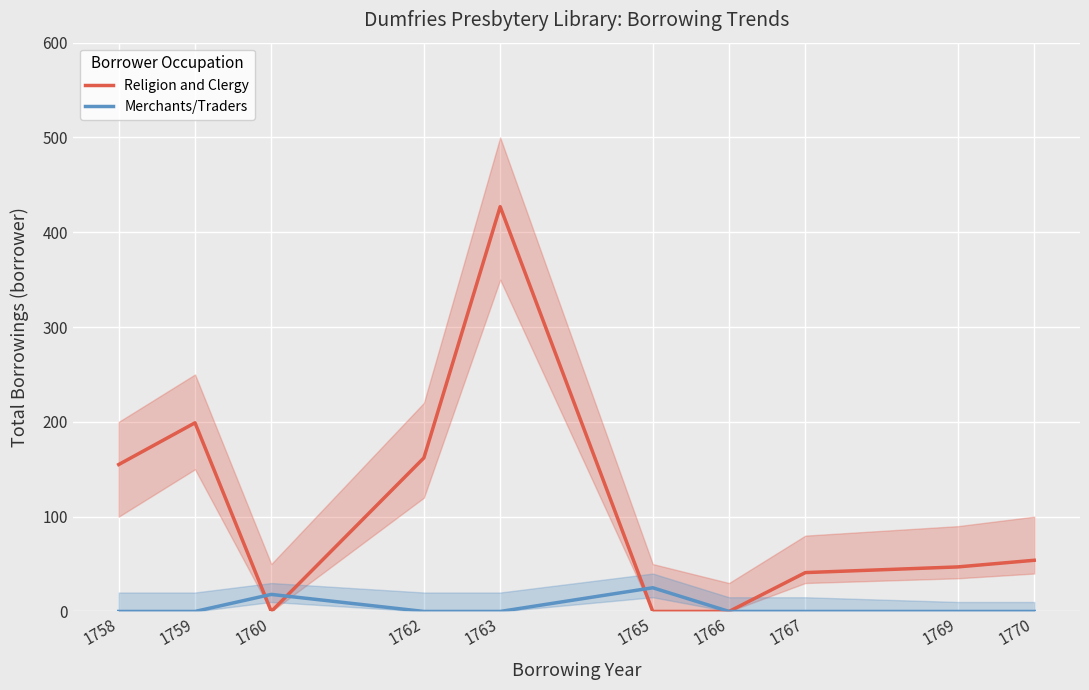

Between 1765 and 1759, which is larger?

1759